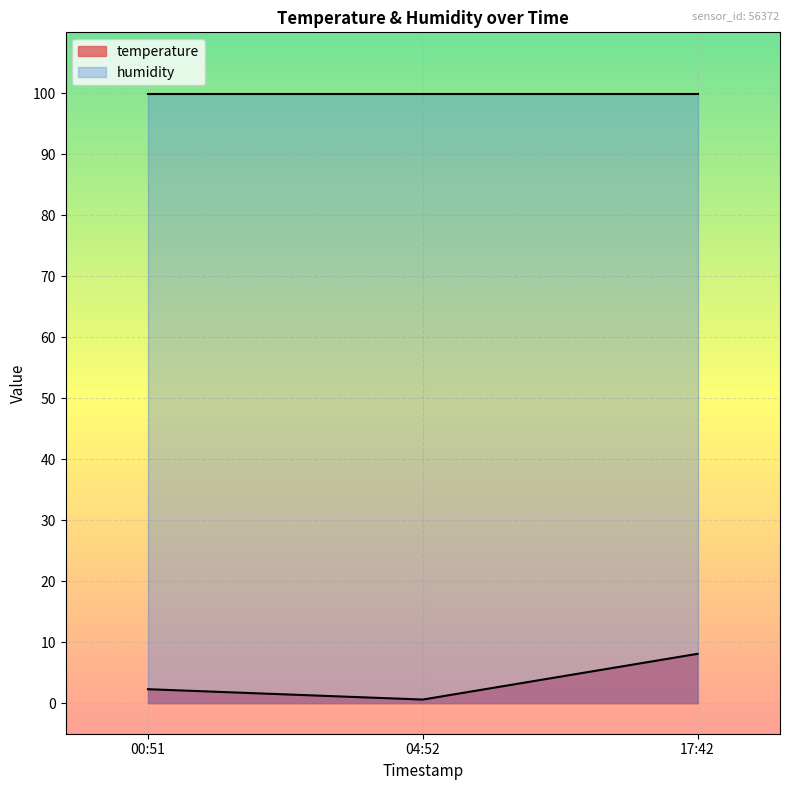

Does the chart display data point markers on the line(s)?

No